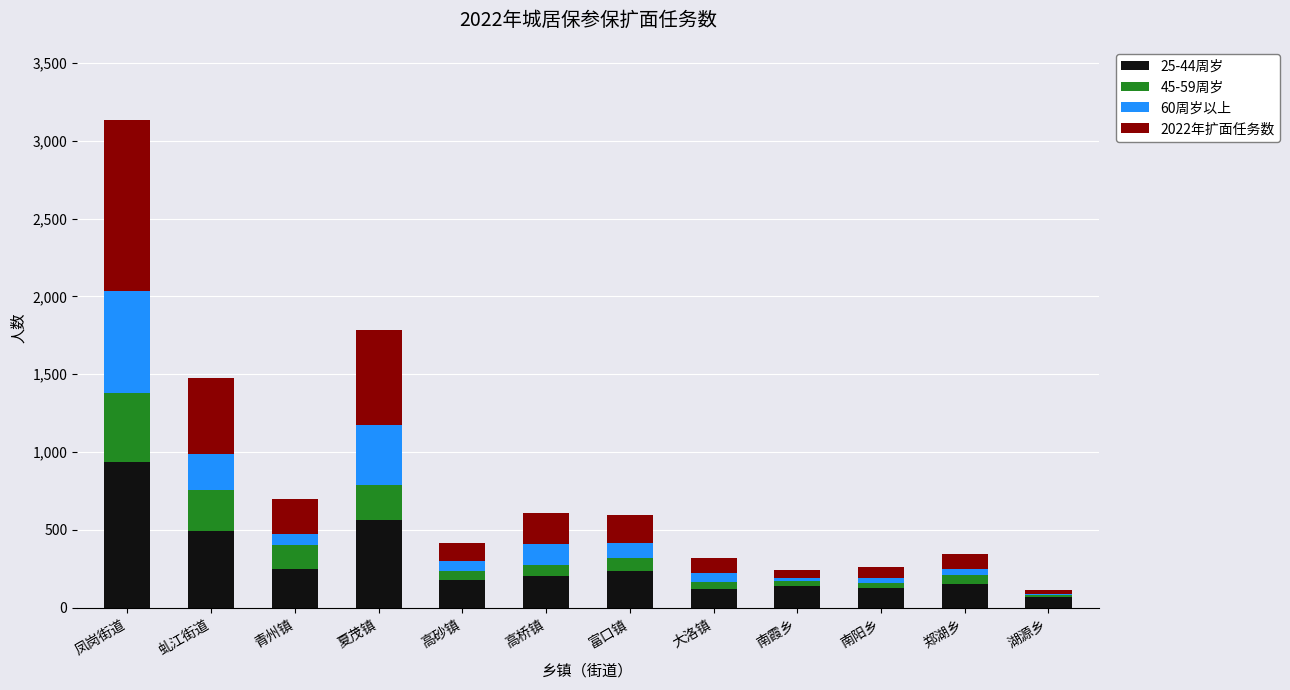

At which category is the sum across all series the highest?

凤岗街道